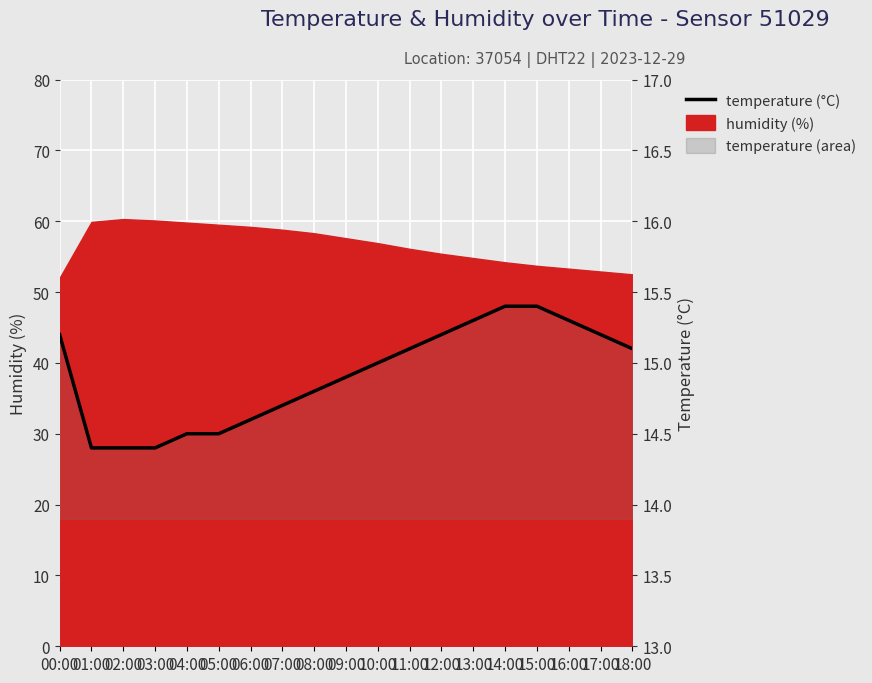

What is the label of the 9th point from the left?

08:00